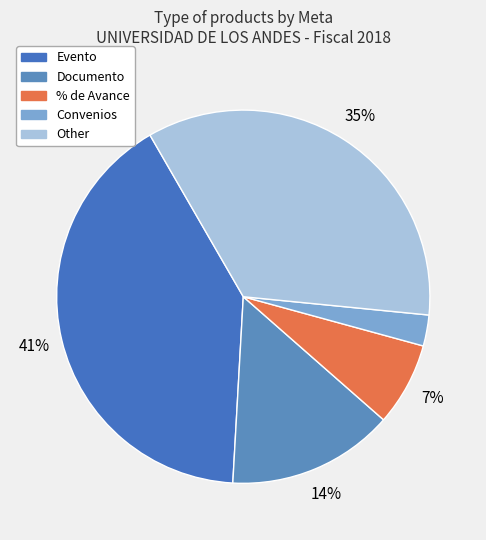

Which slice is the largest?

Evento